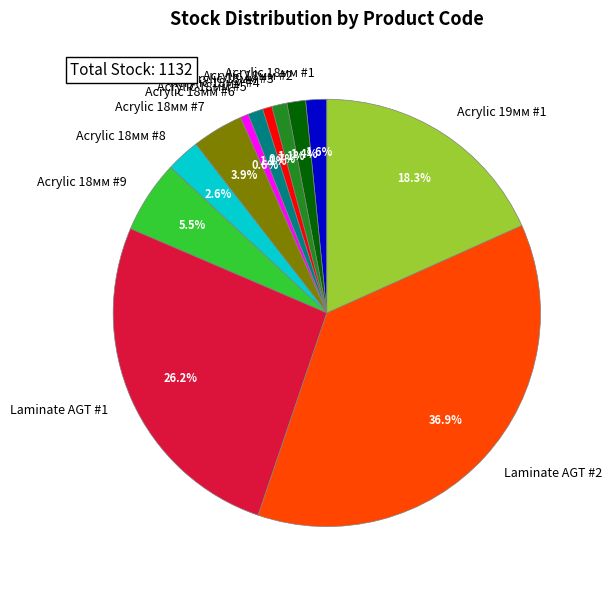

To the nearest percent, what is the difference between the largest and smallest slice percentages?

36%